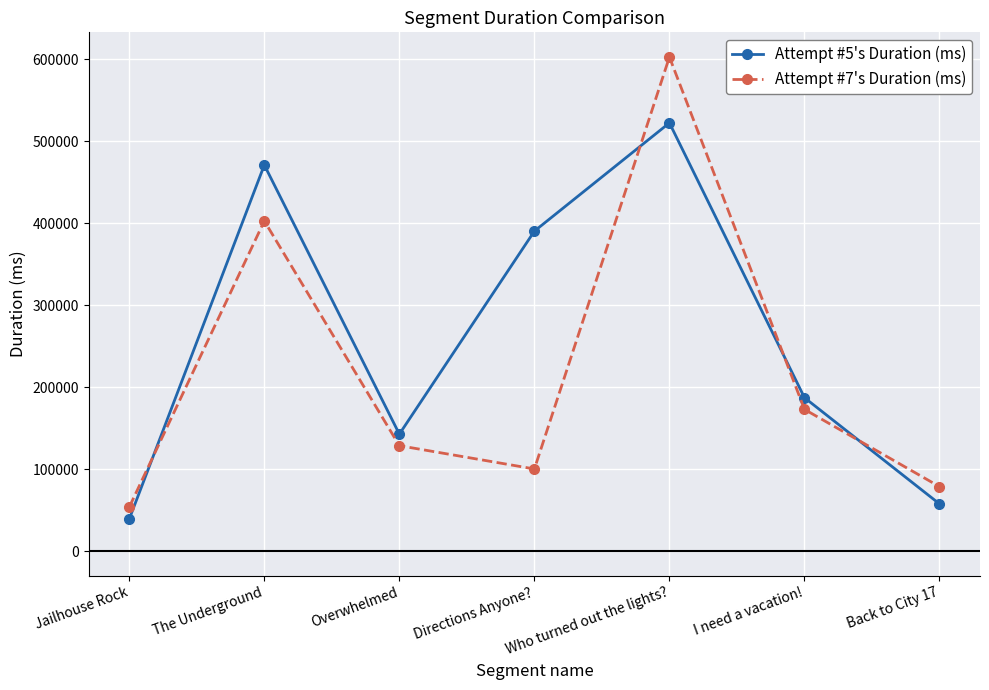

Which series ends up on top after the final intersection of Attempt #5's Duration (ms) and Attempt #7's Duration (ms)?

Attempt #7's Duration (ms)